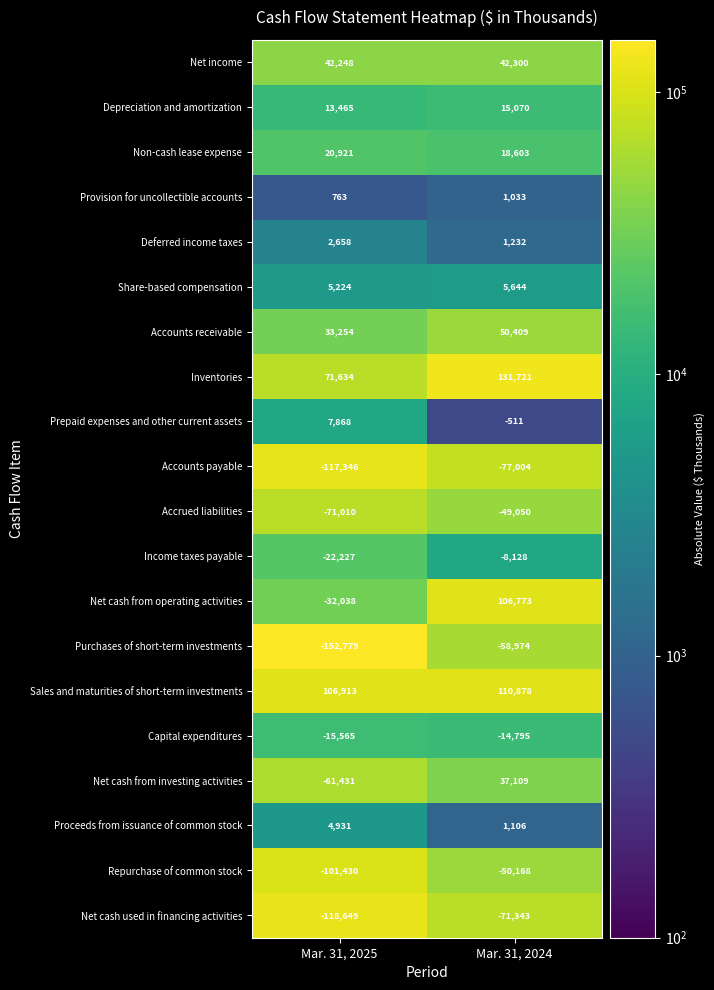

At how many categories does at least one series exceed 104886?

2